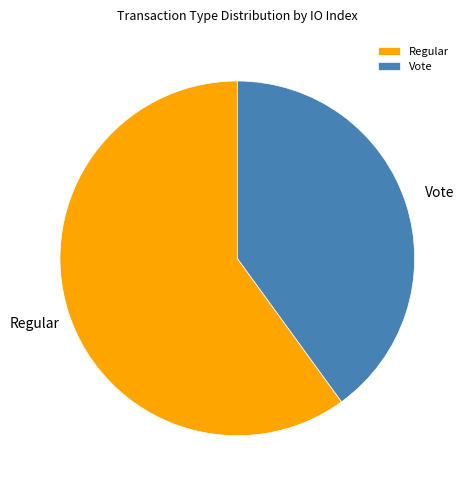

Is Vote the majority of the pie?

No